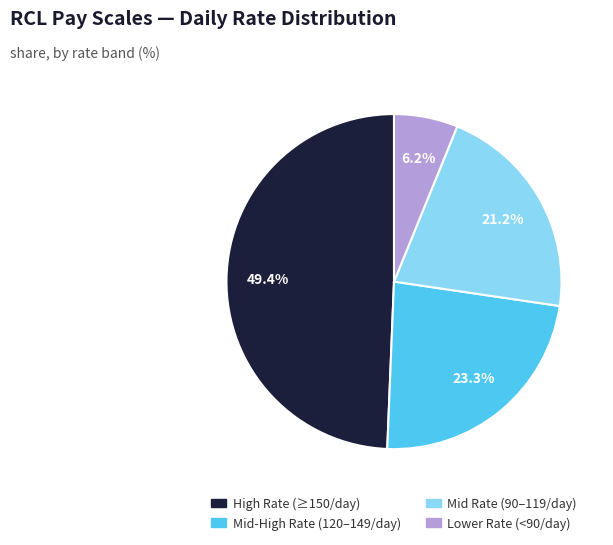

Is there a majority slice in this chart?

No